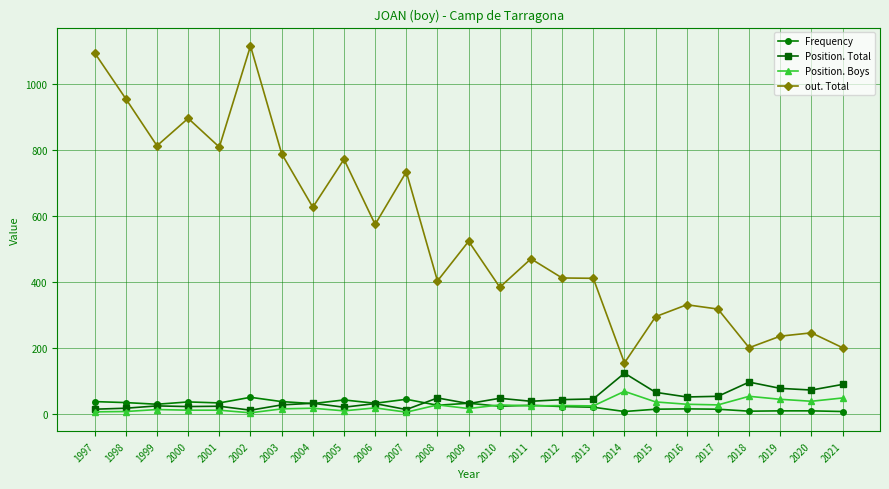

What are all the series names shown in the legend?

Frequency, Position. Total, Position. Boys, out. Total